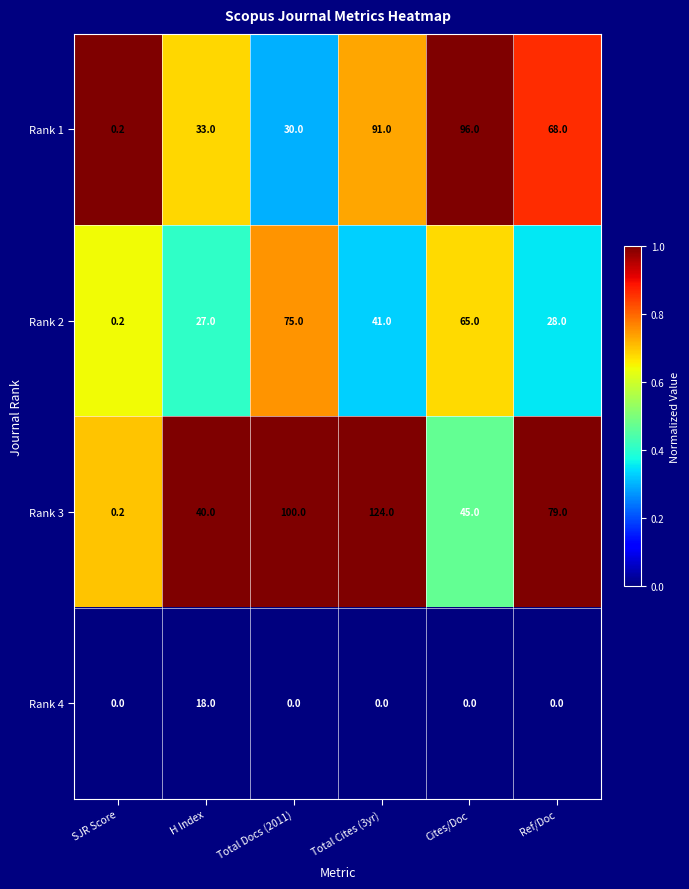

List the series in order of their peak value, highest first.

Rank 3, Rank 1, Rank 2, Rank 4